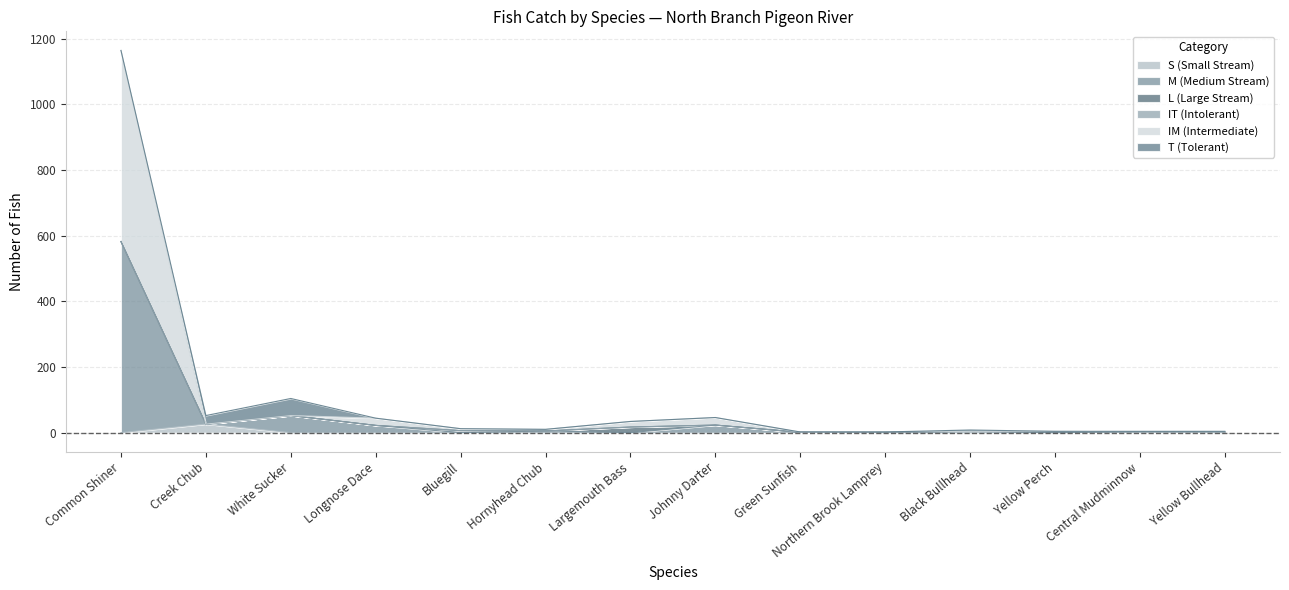

True or false: S (Small Stream) and M (Medium Stream) intersect in this chart.

False